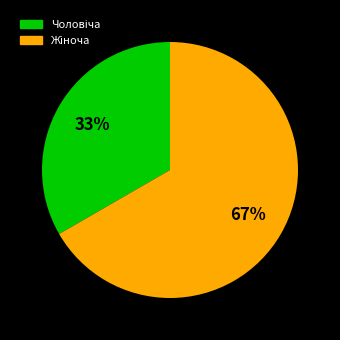

Is there a majority slice in this chart?

Yes